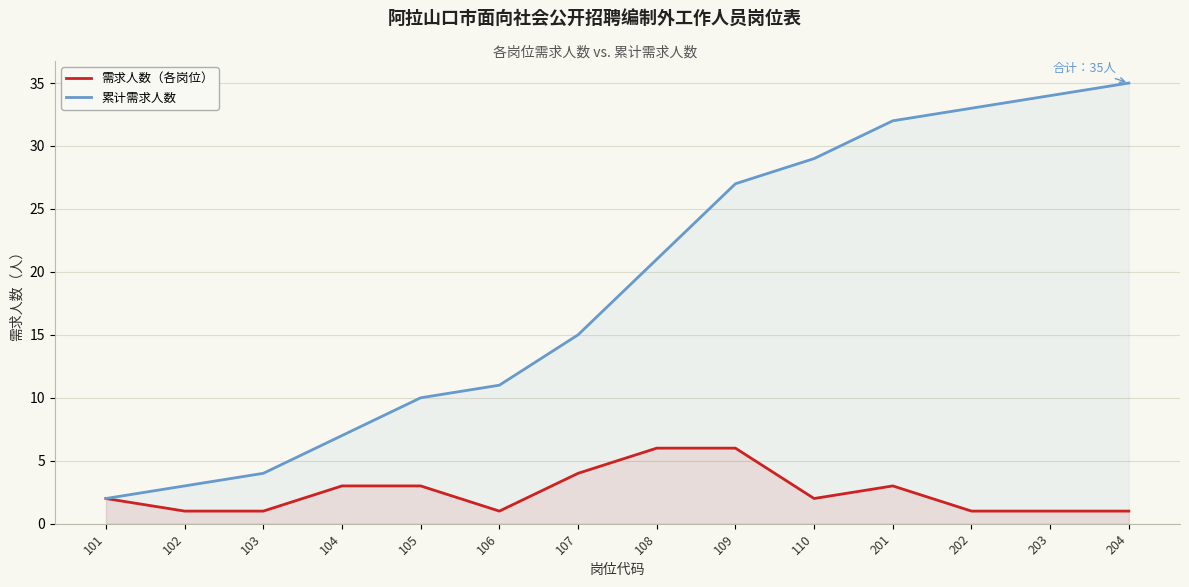

Where is 累计需求人数 nearest to the value 18?

107